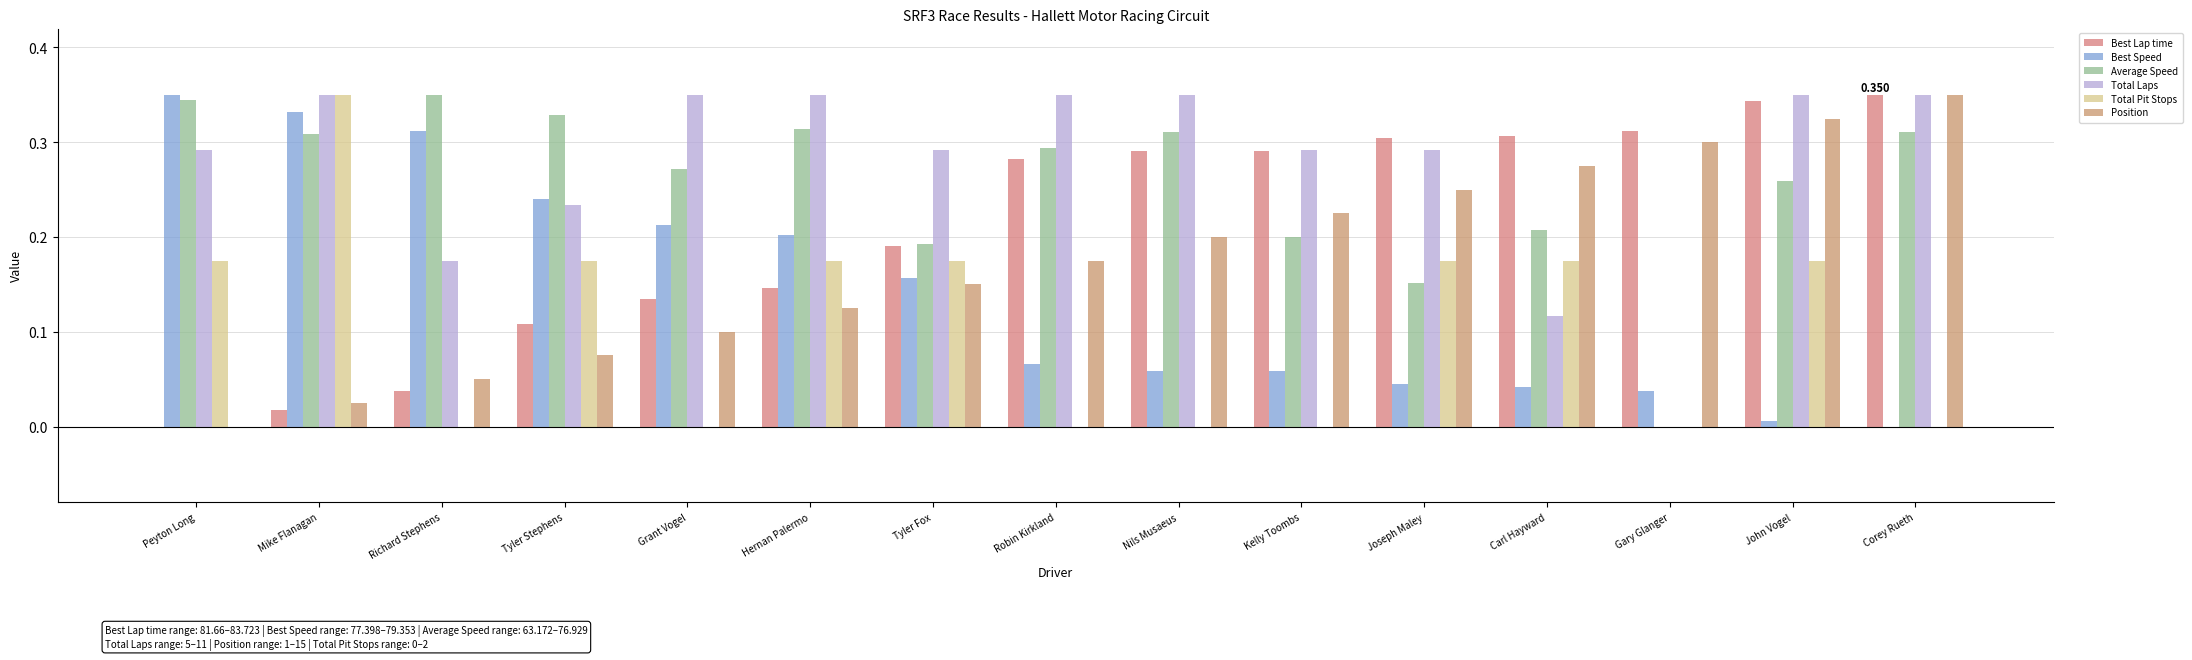

Which has a higher value, Gary Glanger or John Vogel?

John Vogel